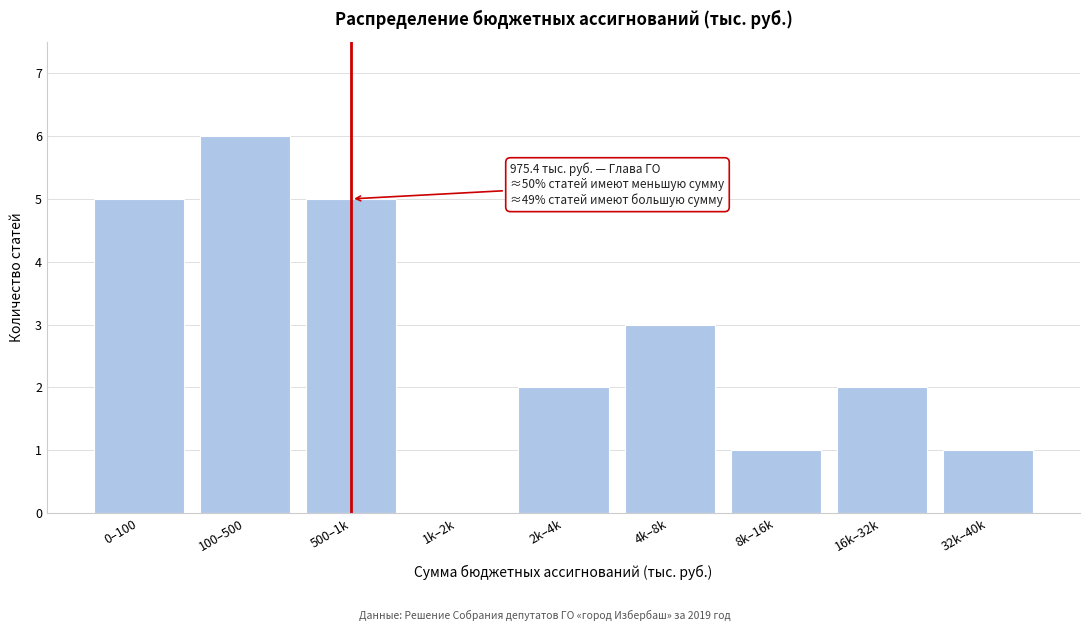

Reading left to right, list all the values displayed in this chart.

0–100=5	100–500=6	500–1k=5	1k–2k=0	2k–4k=2	4k–8k=3	8k–16k=1	16k–32k=2	32k–40k=1